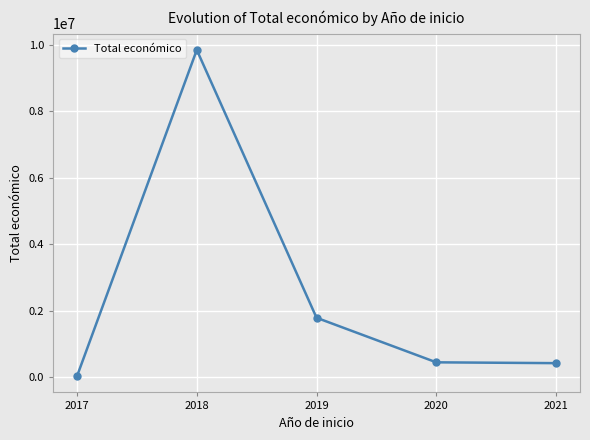

What is the value of the 5th point from the left?

430411